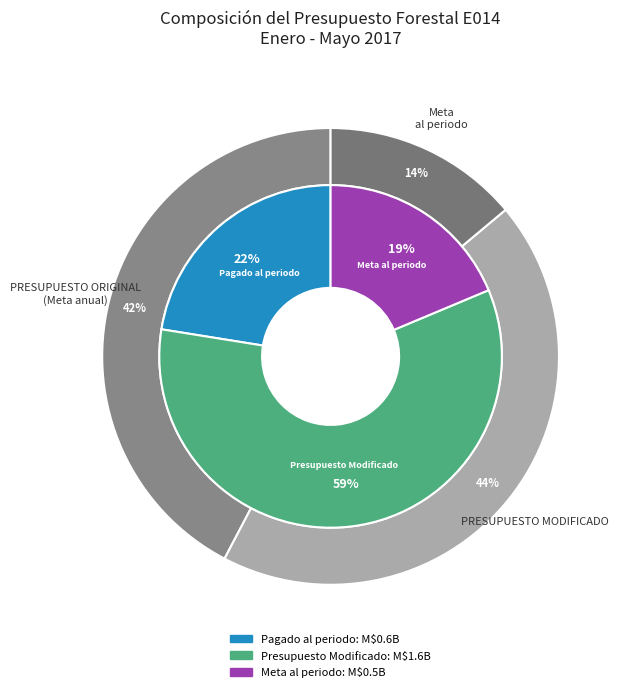

To the nearest percent, what is the average slice percentage?

33%